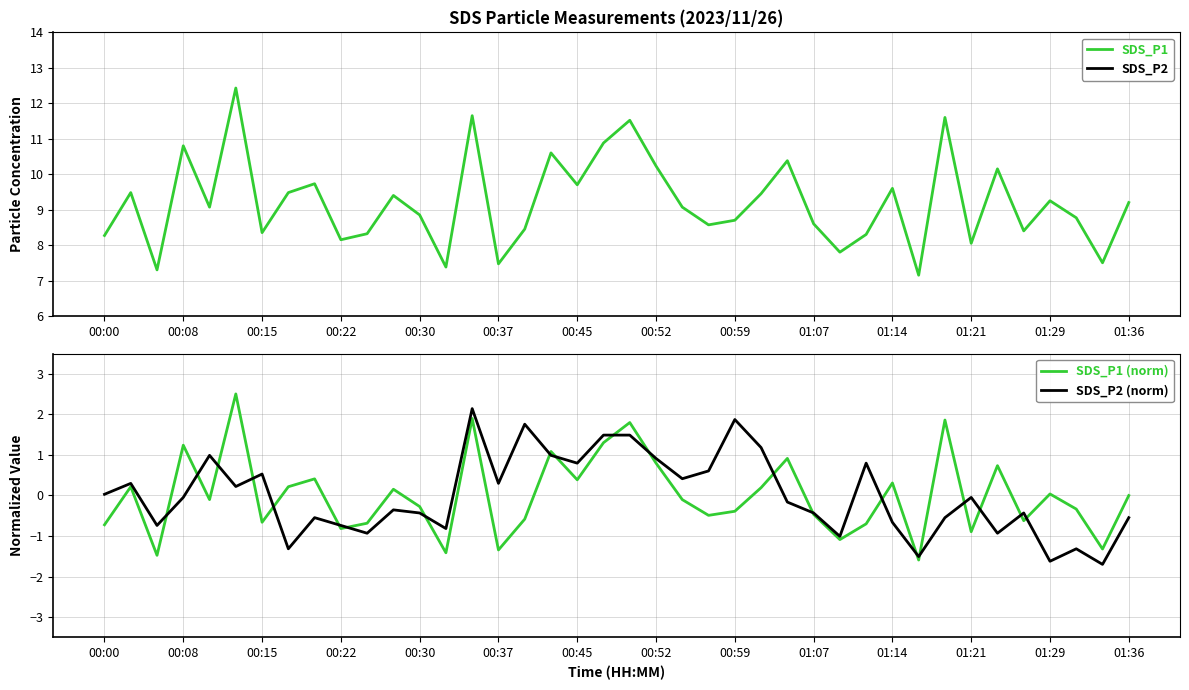

What is the difference between the highest and lowest values at 35?

9.0